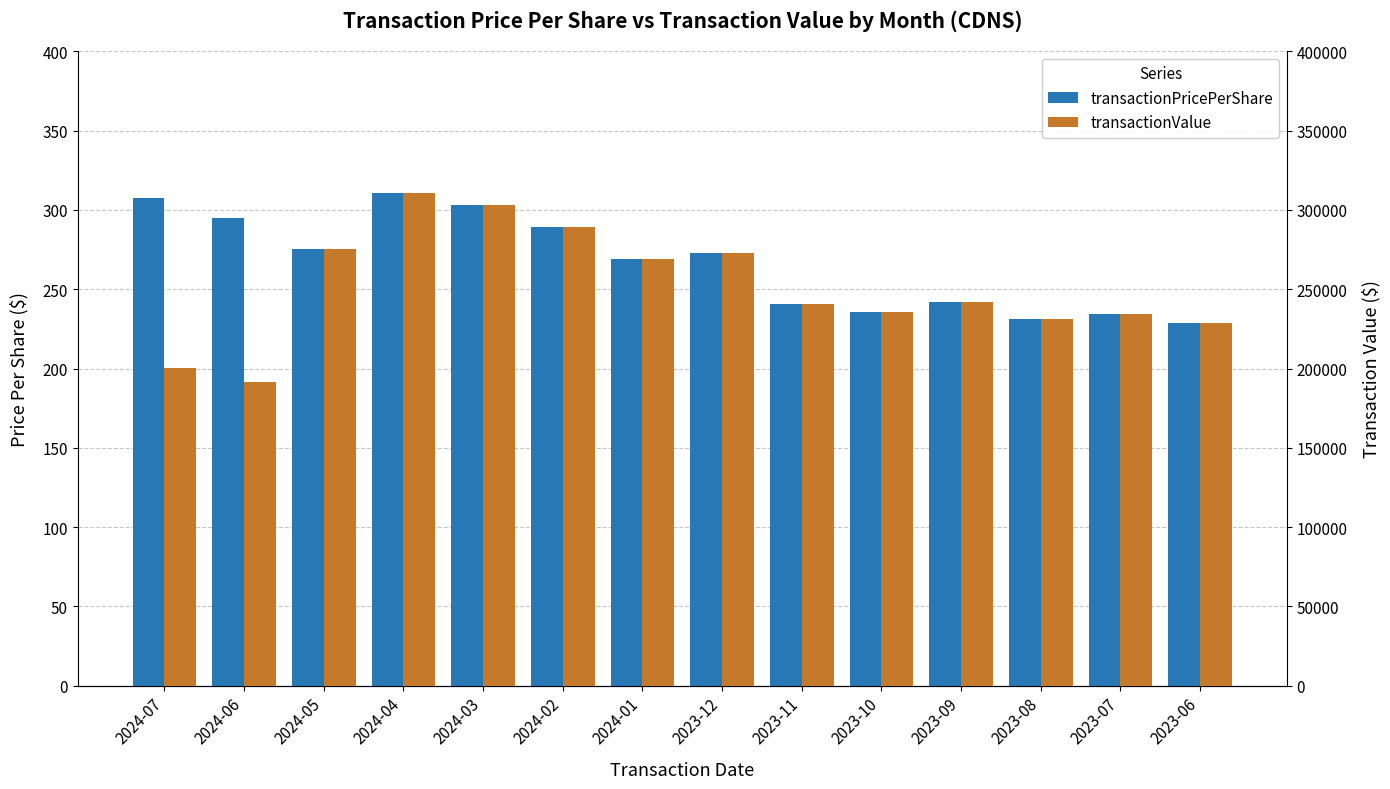

What is the sum of all transactionValue values?

3524898.0